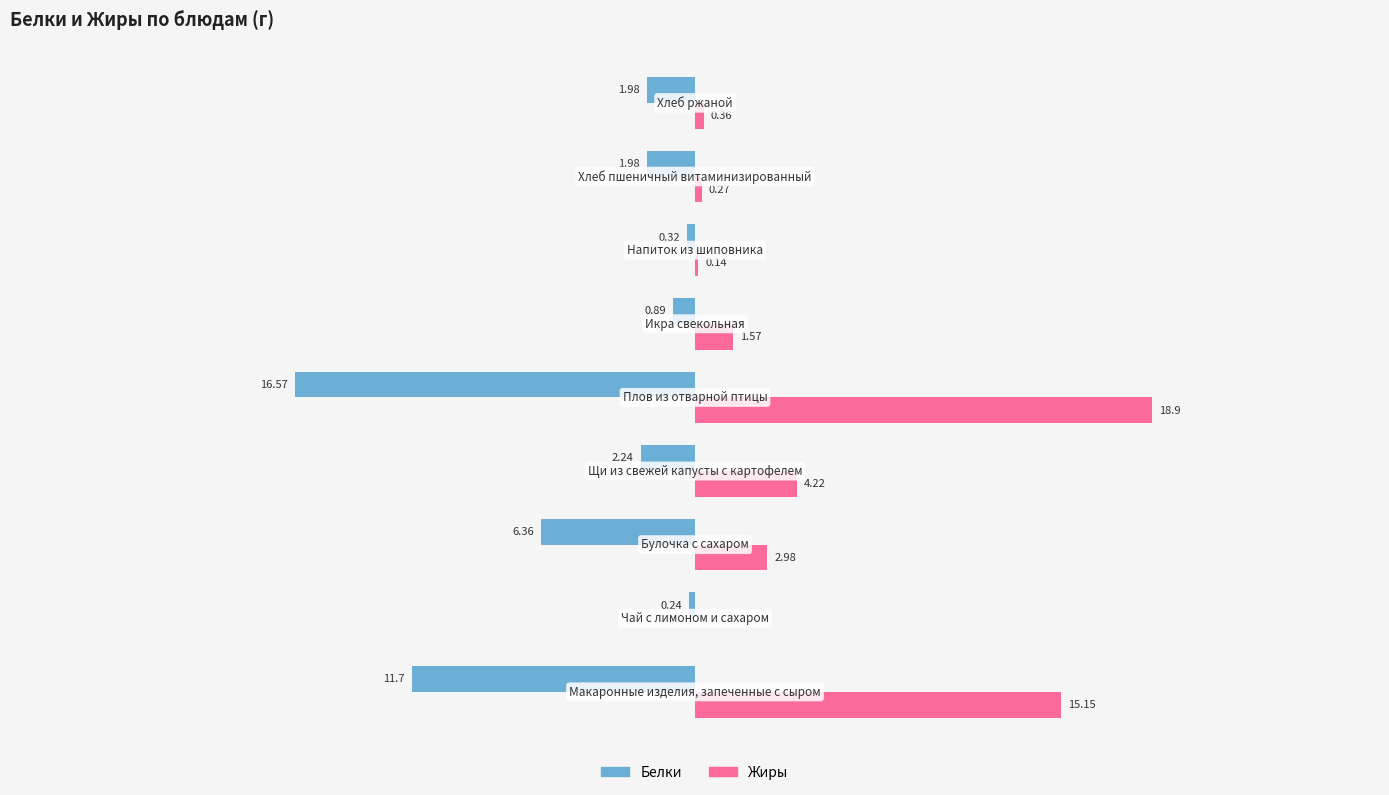

Which series has the largest total across all categories?

Жиры